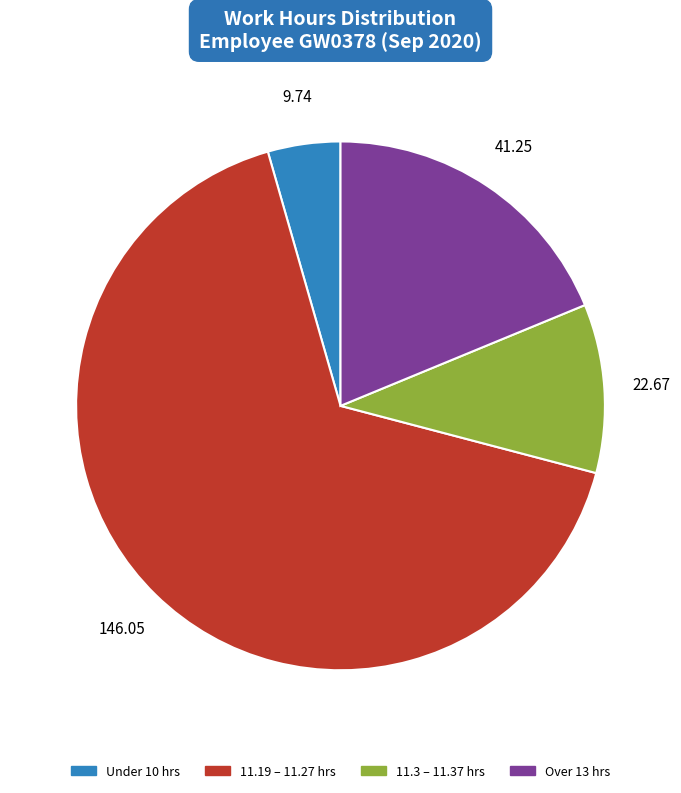

Is the sum of Under 10 hrs and Over 13 hrs greater than half?

No